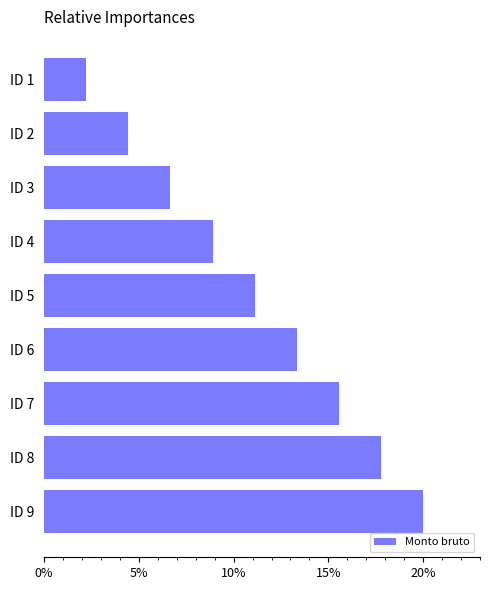

How many data points does each series have?

9